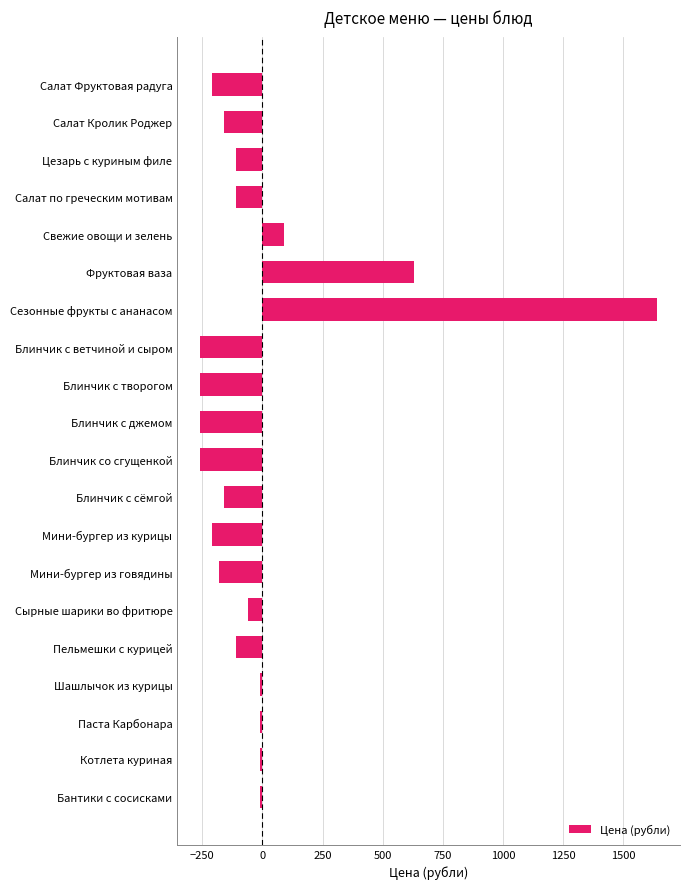

What is the label of the 20th bar from the top?

Бантики с сосисками